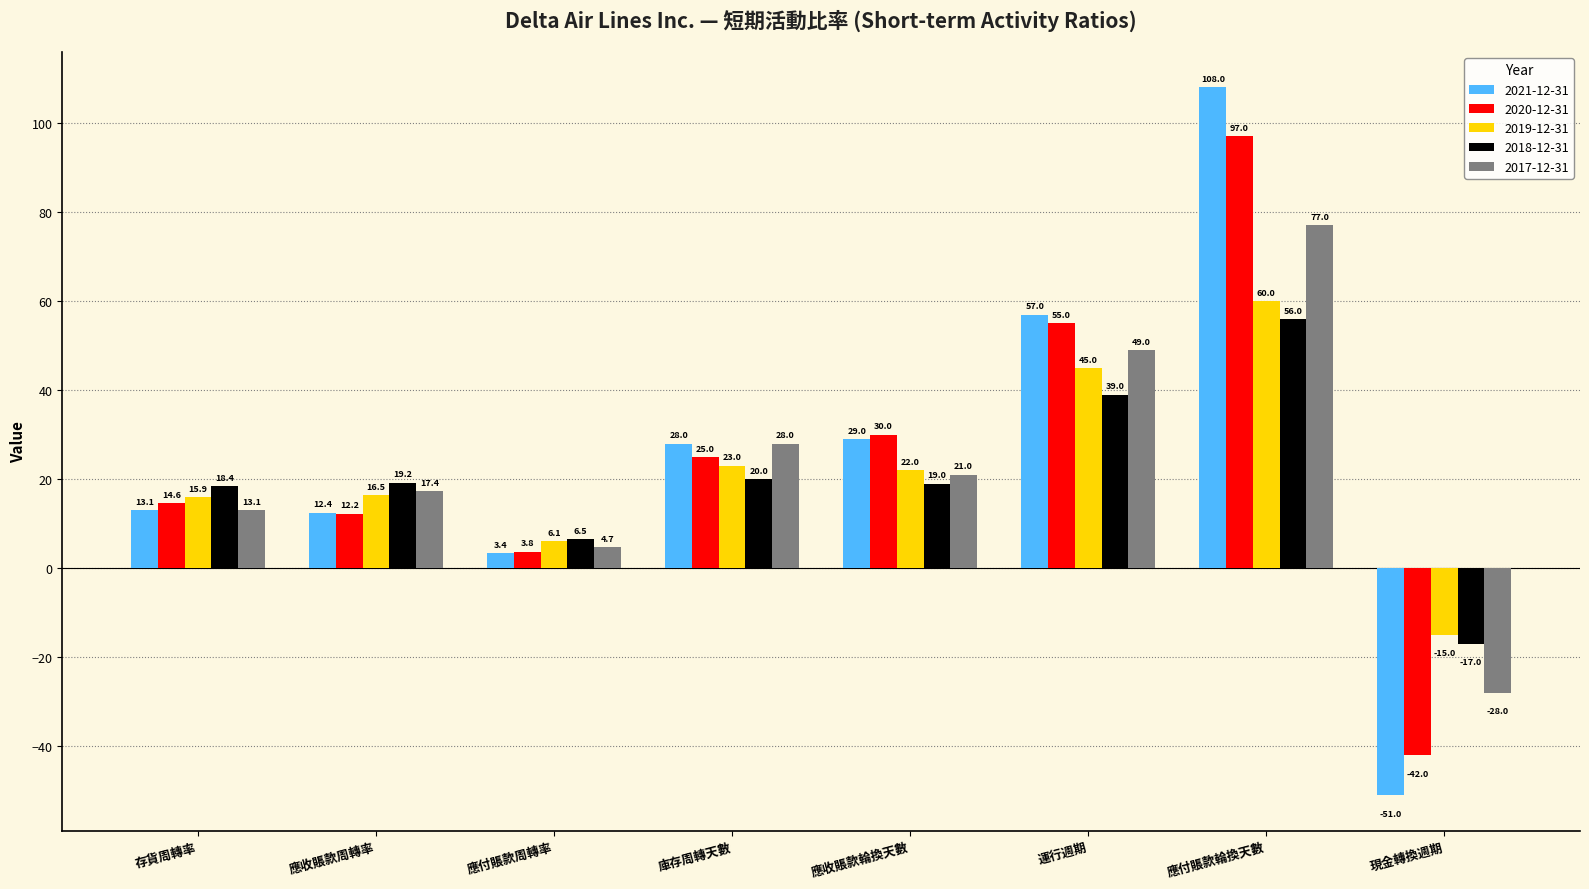

List the series in order of their peak value, lowest first.

2018-12-31, 2019-12-31, 2017-12-31, 2020-12-31, 2021-12-31